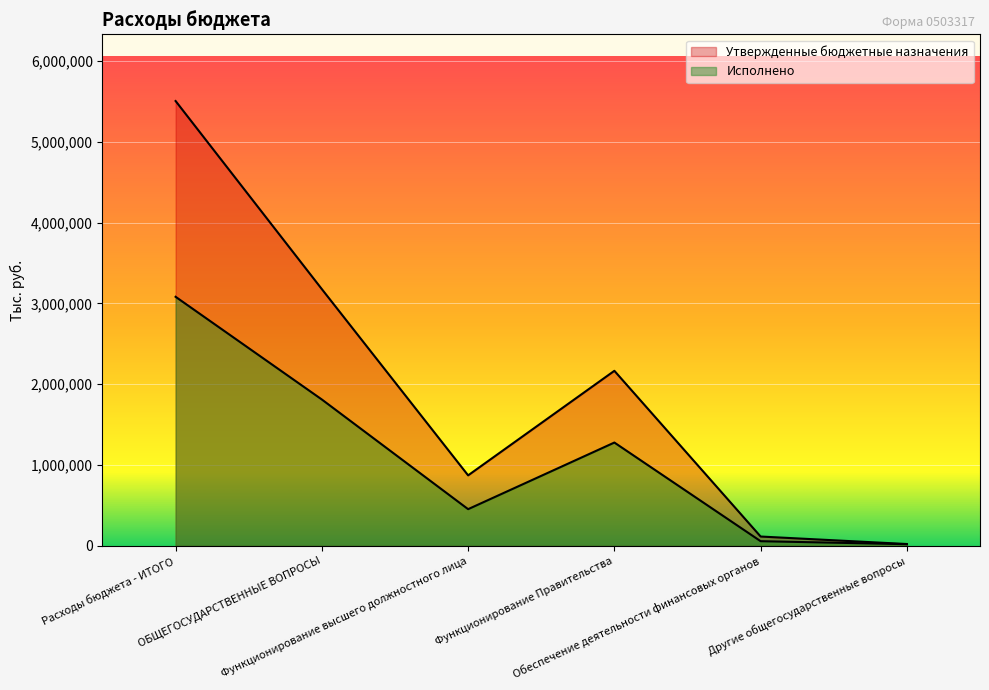

How many lines are shown in the chart?

2